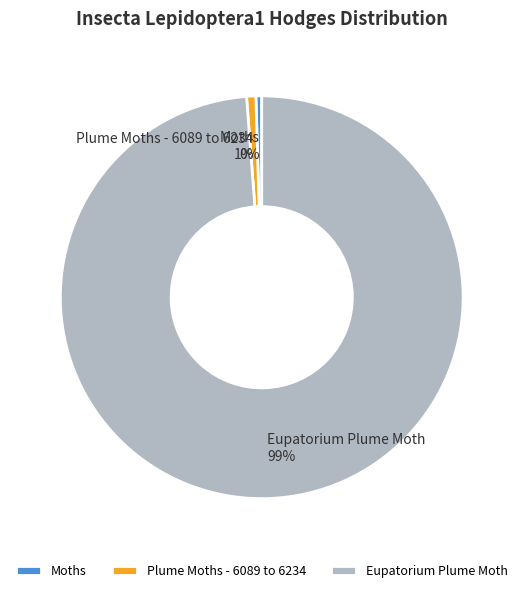

The Moths slice represents 0% of the pie. True or false?

True